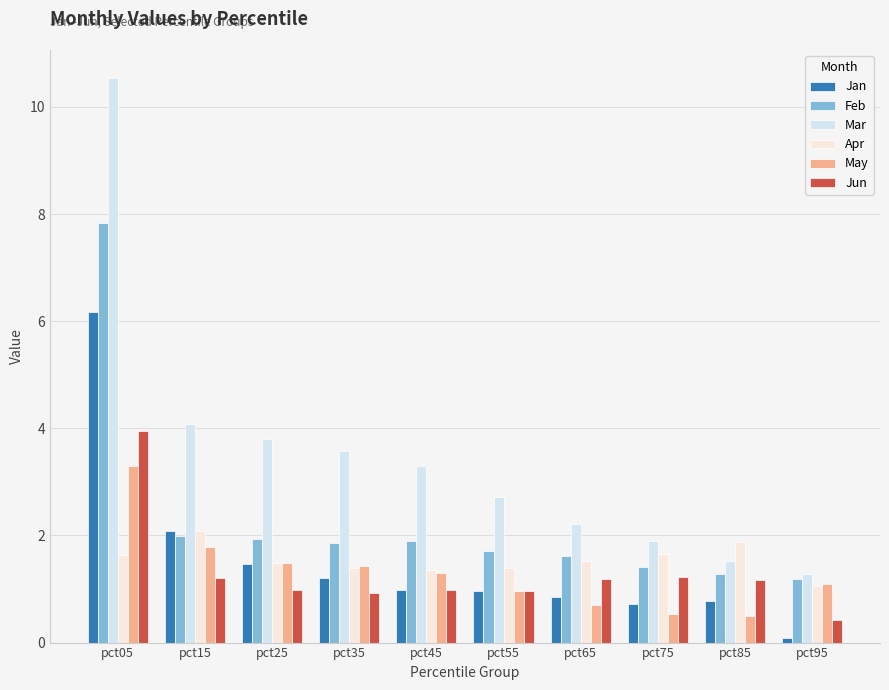

Which series has the largest total across all categories?

Mar